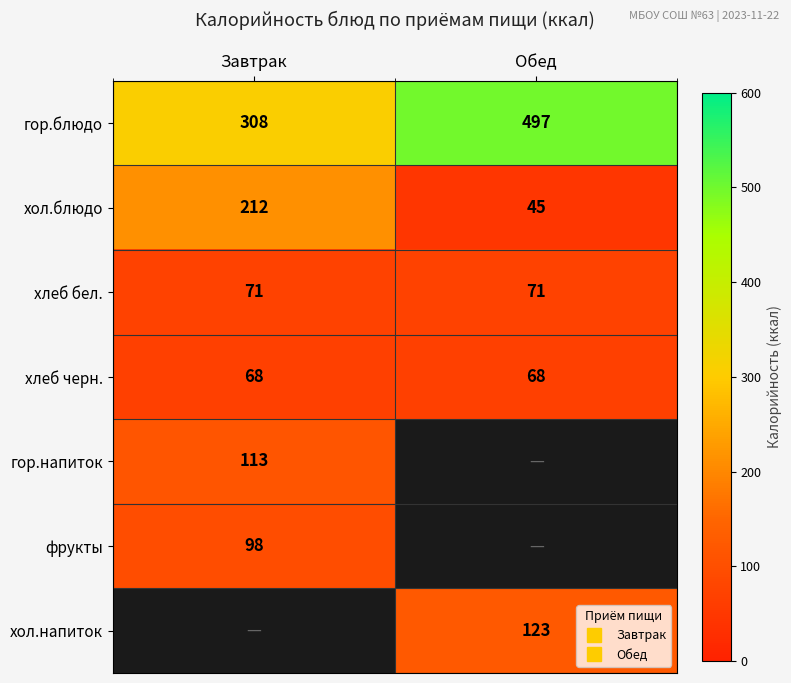

Which series has the largest total across all categories?

гор.блюдо